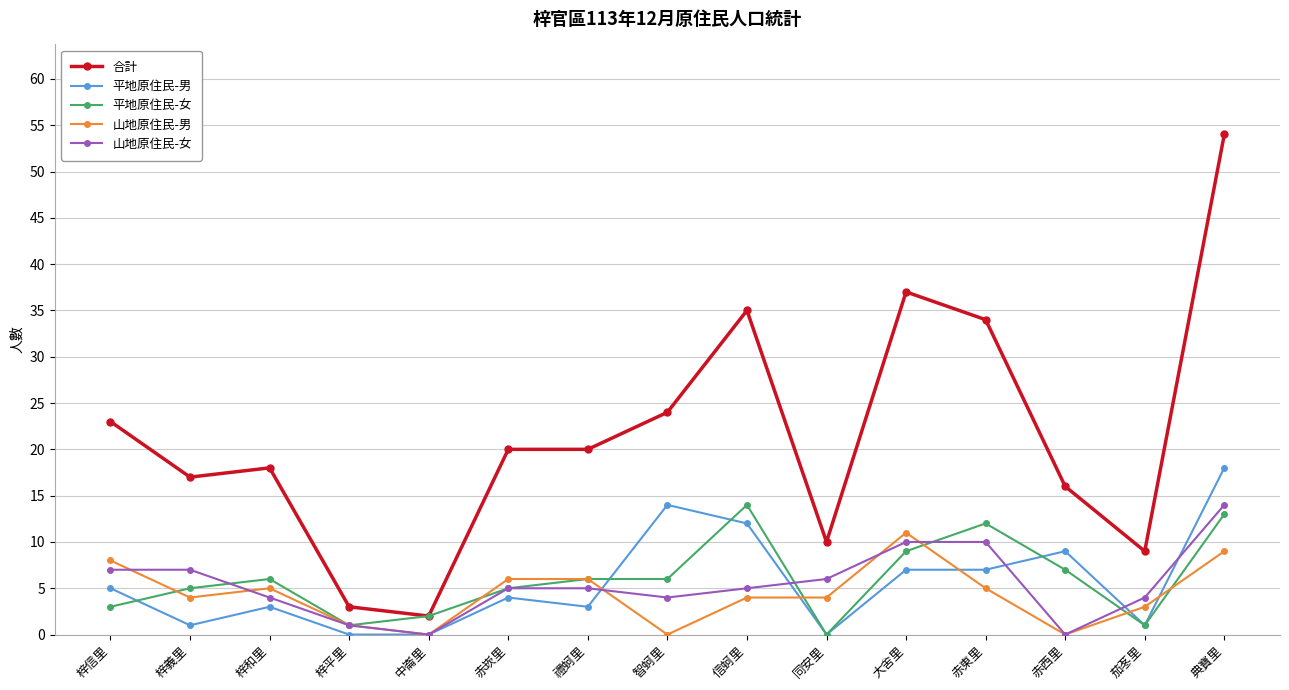

Reading left to right, what are all the values shown in this chart?

合計: 梓信里=23	梓義里=17	梓和里=18	梓平里=3	中崙里=2	赤崁里=20	禮蚵里=20	智蚵里=24	信蚵里=35	同安里=10	大舍里=37	赤東里=34	赤西里=16	茄苳里=9	典寶里=54
平地原住民-男: 梓信里=5	梓義里=1	梓和里=3	梓平里=0	中崙里=0	赤崁里=4	禮蚵里=3	智蚵里=14	信蚵里=12	同安里=0	大舍里=7	赤東里=7	赤西里=9	茄苳里=1	典寶里=18
平地原住民-女: 梓信里=3	梓義里=5	梓和里=6	梓平里=1	中崙里=2	赤崁里=5	禮蚵里=6	智蚵里=6	信蚵里=14	同安里=0	大舍里=9	赤東里=12	赤西里=7	茄苳里=1	典寶里=13
山地原住民-男: 梓信里=8	梓義里=4	梓和里=5	梓平里=1	中崙里=0	赤崁里=6	禮蚵里=6	智蚵里=0	信蚵里=4	同安里=4	大舍里=11	赤東里=5	赤西里=0	茄苳里=3	典寶里=9
山地原住民-女: 梓信里=7	梓義里=7	梓和里=4	梓平里=1	中崙里=0	赤崁里=5	禮蚵里=5	智蚵里=4	信蚵里=5	同安里=6	大舍里=10	赤東里=10	赤西里=0	茄苳里=4	典寶里=14